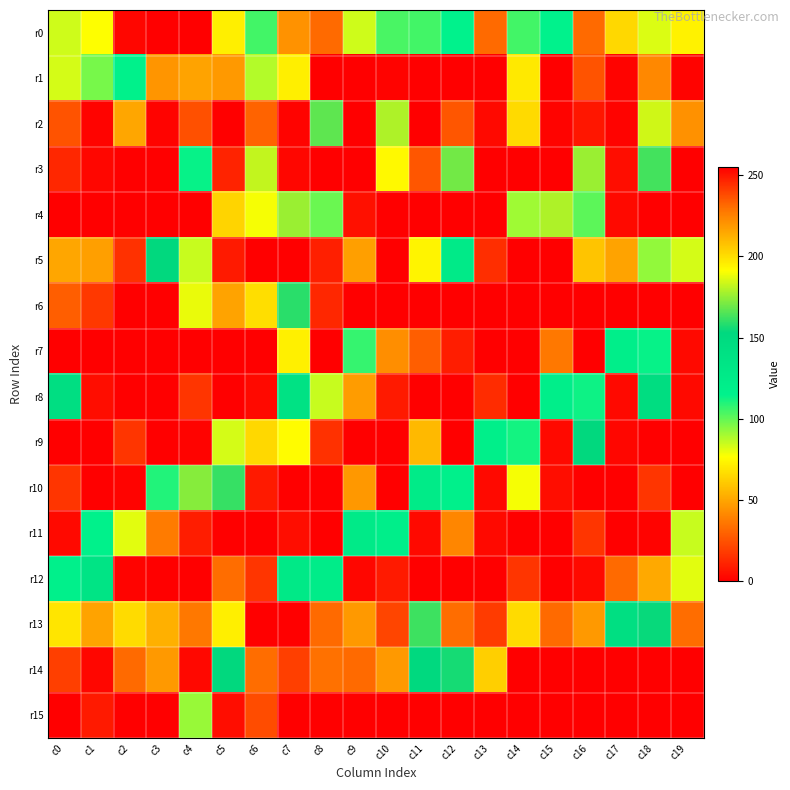

Count the number of data series in this chart.

16